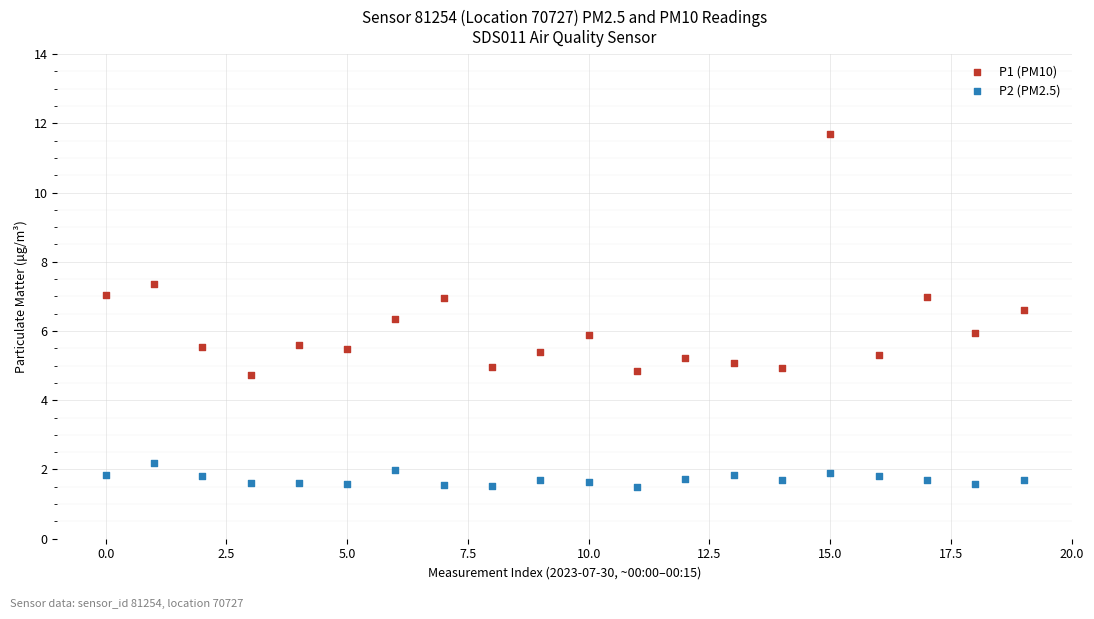

Across all data points, what is the range of Y values (max minus min)?

10.2